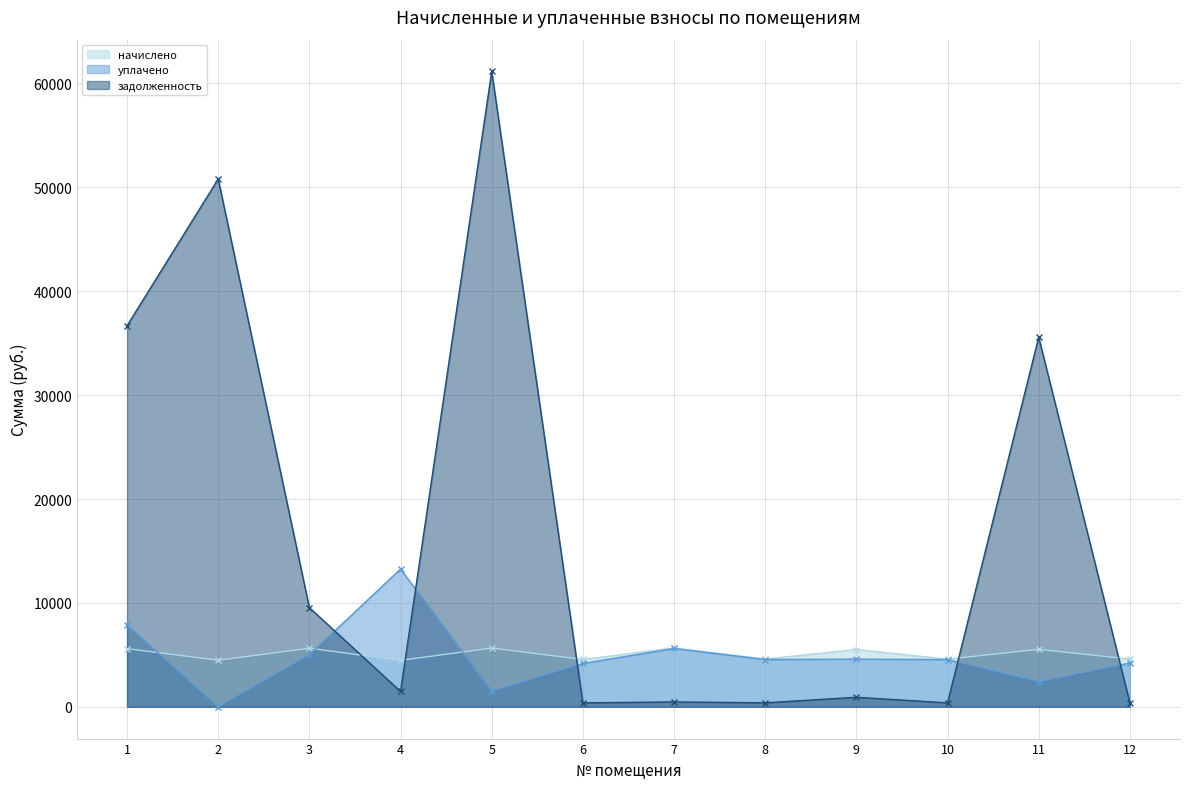

How many values in уплачено are above zero?

11